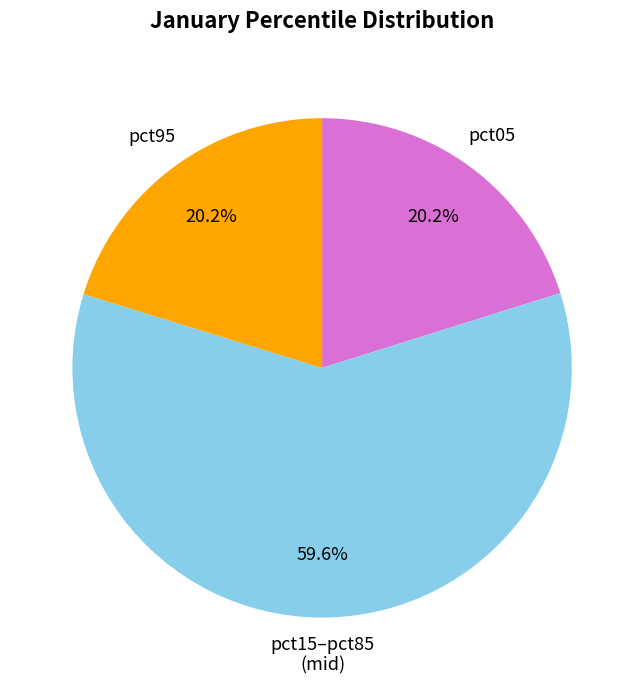

Does any single category account for the majority?

Yes